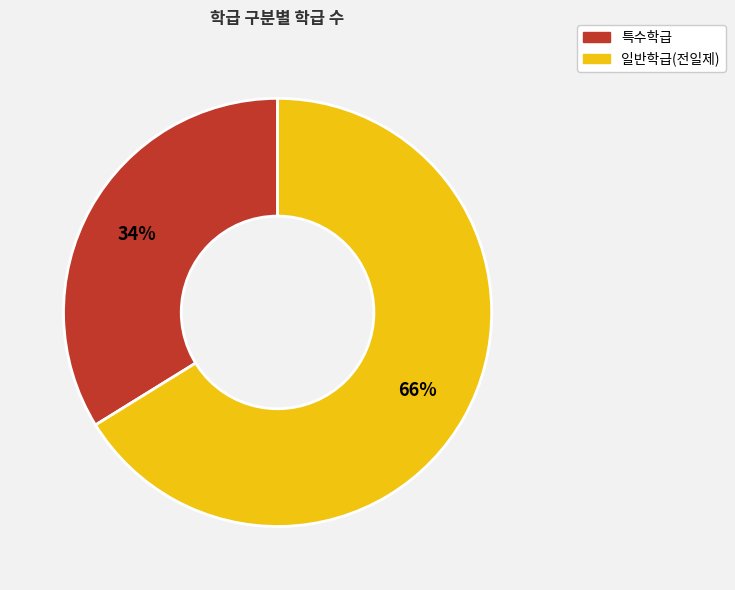

How many segments does this pie chart have?

2